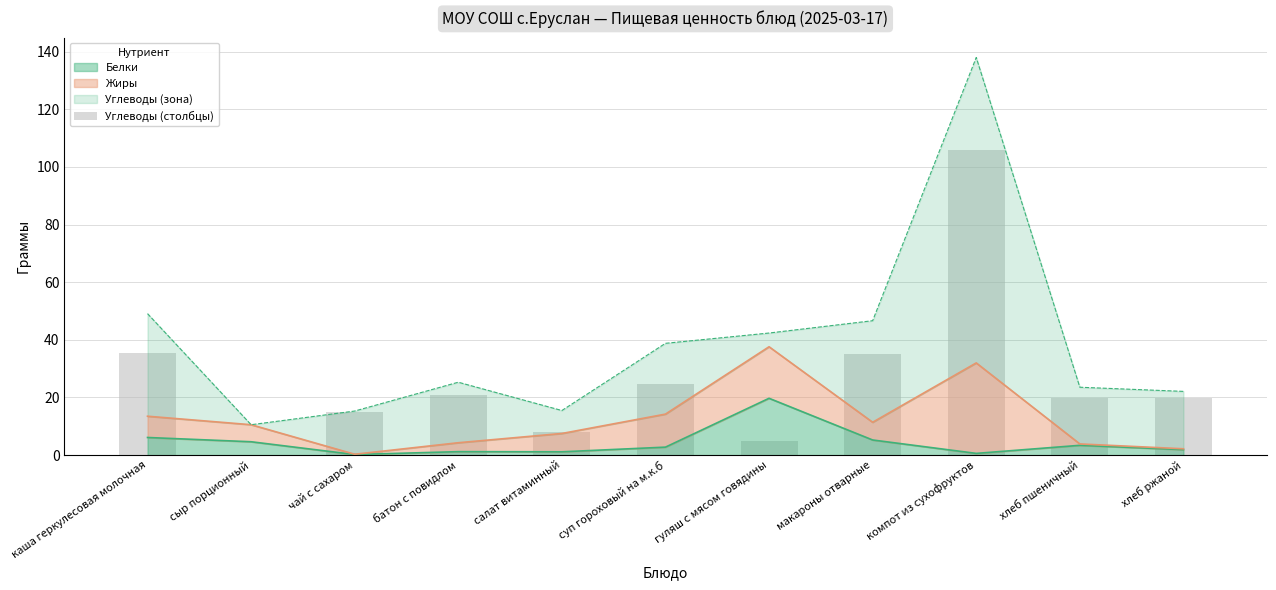

At which label does Белки reach its peak?

гуляш с мясом говядины